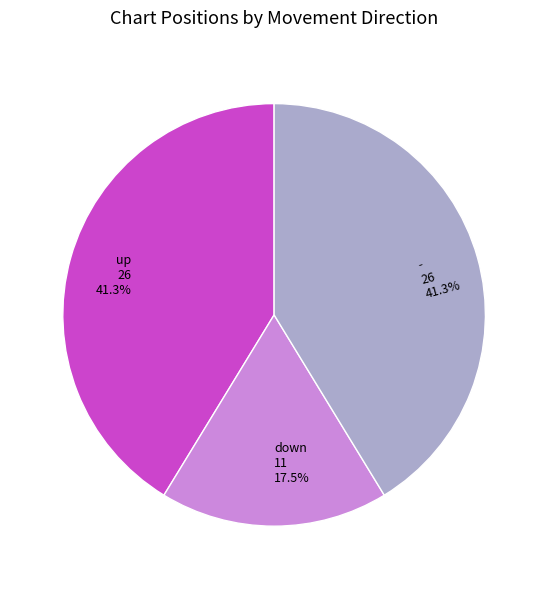

Which slice is the smallest?

down